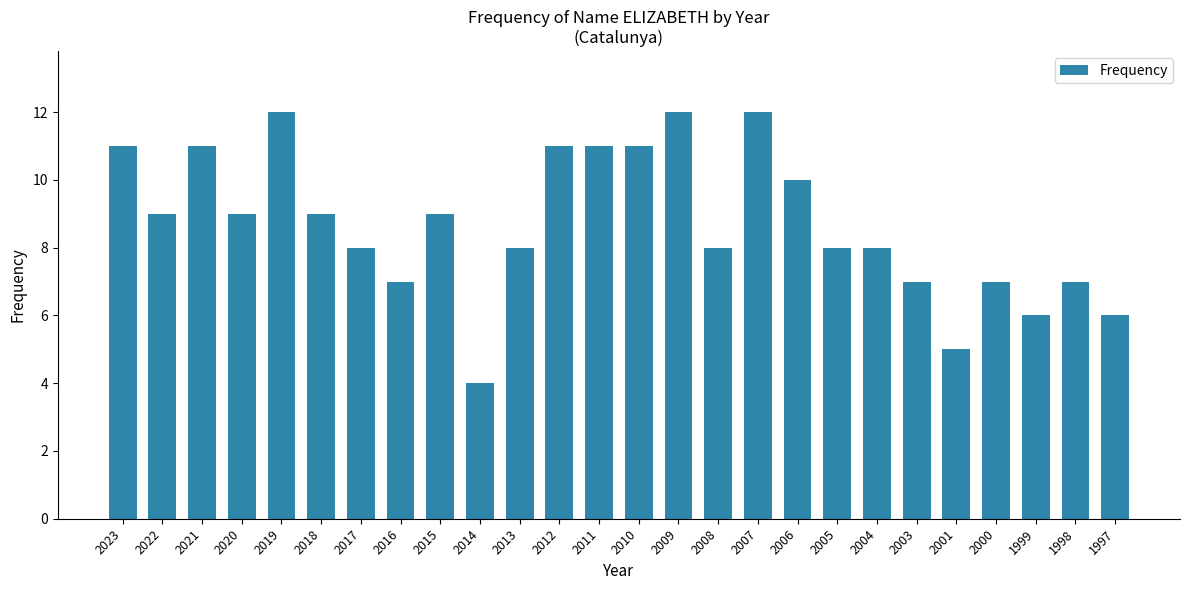

What is the difference between the maximum and minimum values?

8